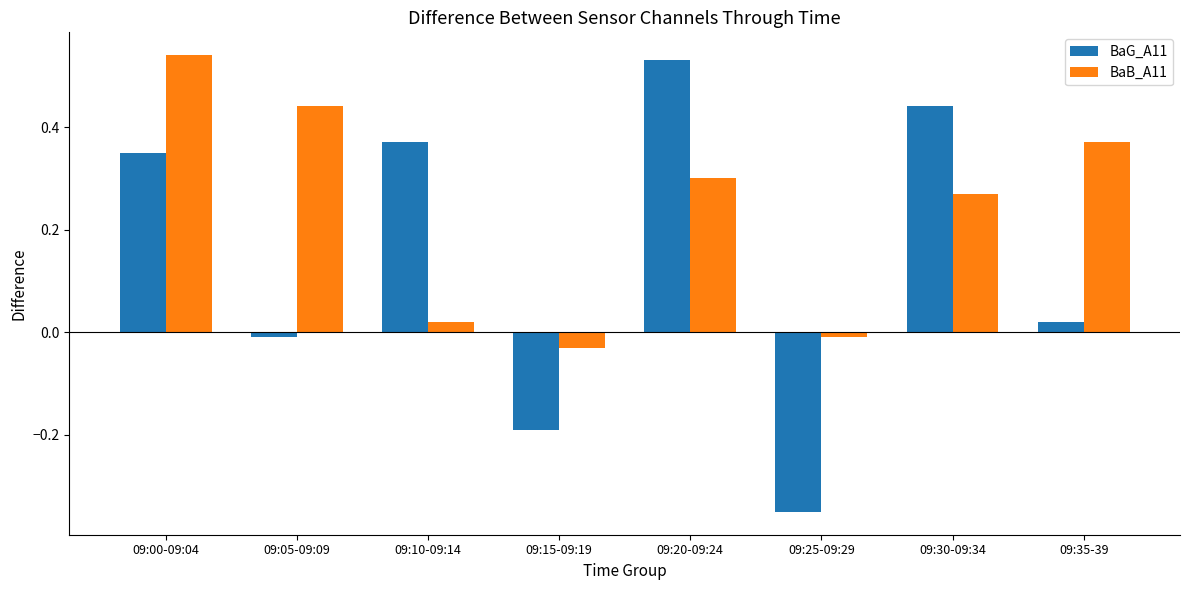

Rank the series by their maximum value, from highest to lowest.

BaB_A11, BaG_A11